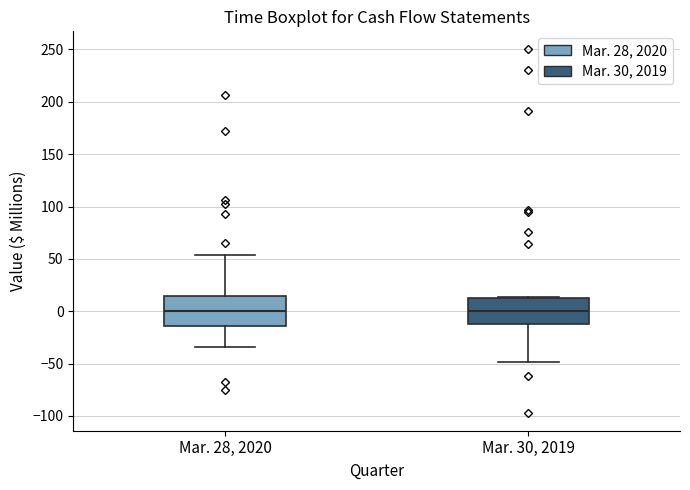

Where does the upper whisker of the box for Mar. 28, 2020 end on the y-axis? The values are not printed on the chart, so give them approximately, as read against the axis.

55